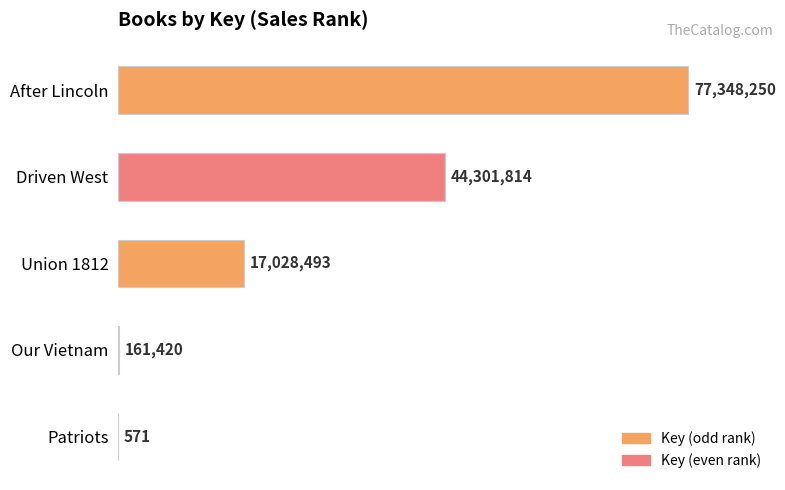

What is the sum of all values?

138840548